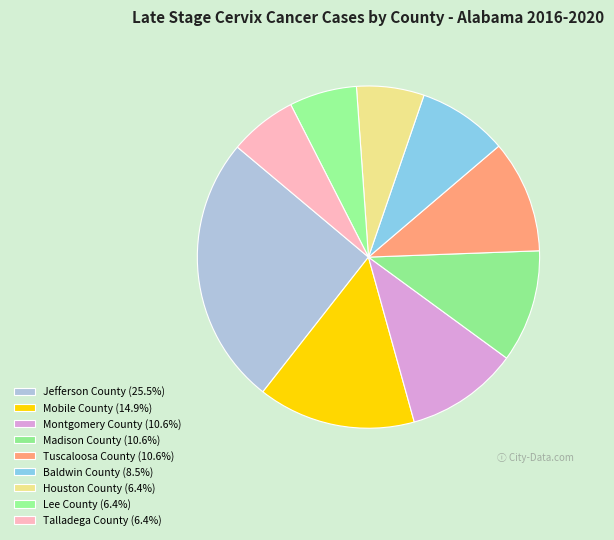

Does Montgomery County account for over 50% of the chart?

No